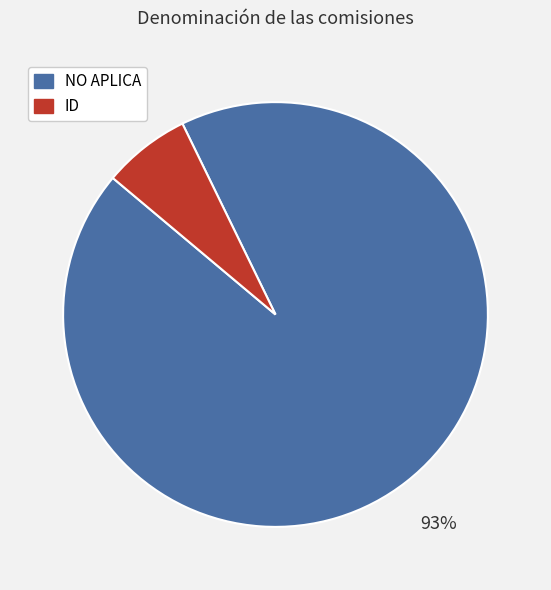

To the nearest percent, what portion does NO APLICA represent?

93%